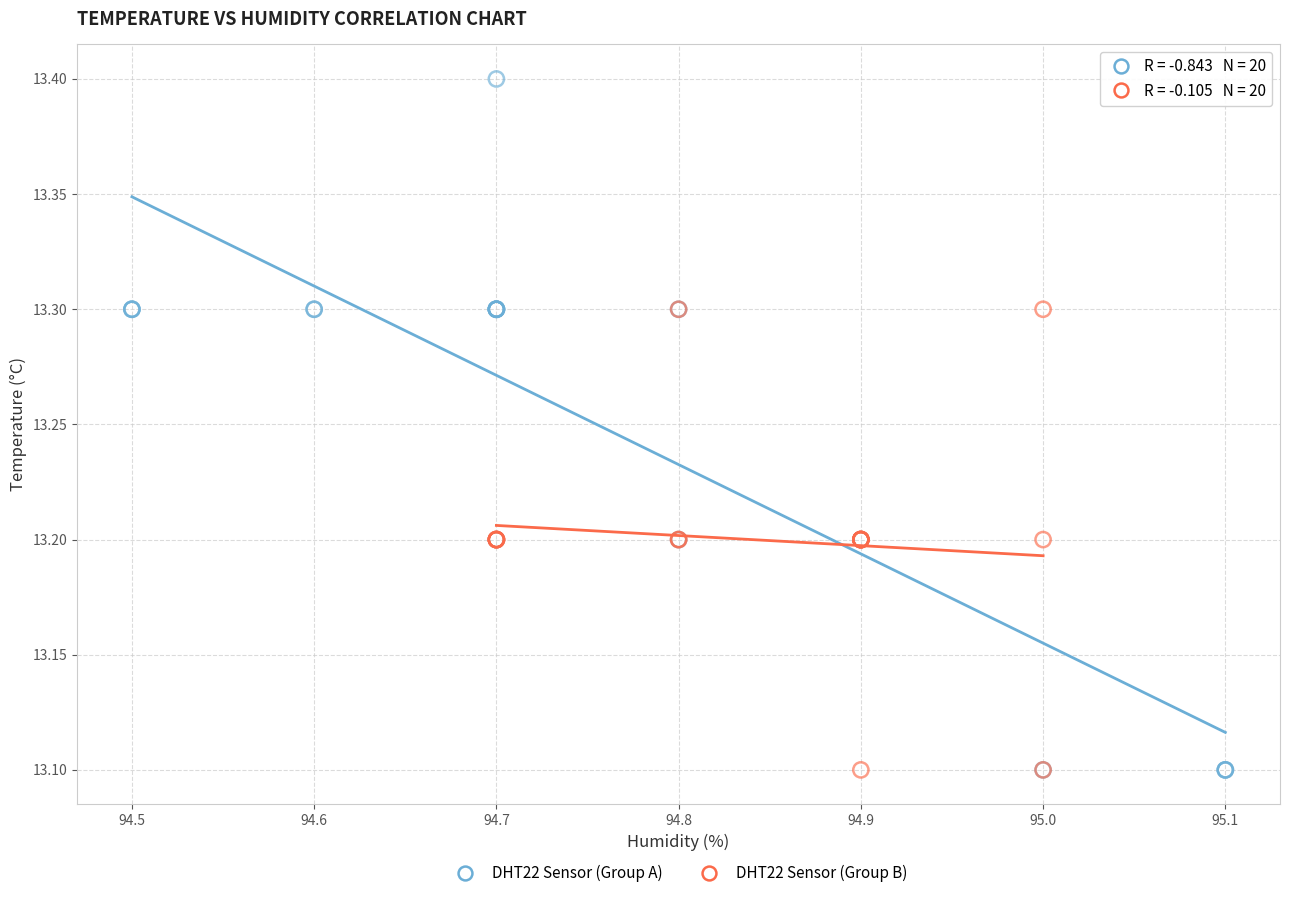

Which series contains the highest Y value?

DHT22 Sensor (Group A)